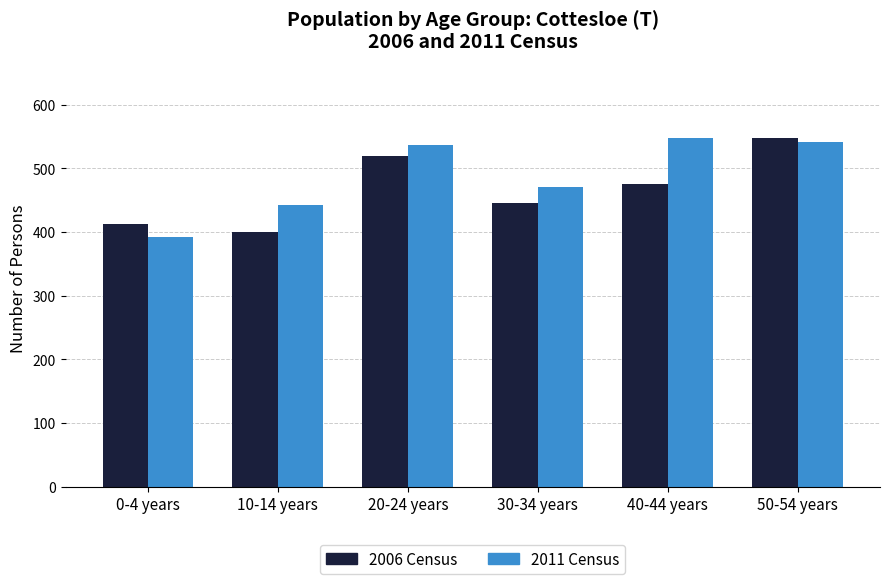

What is the difference between the maximum and minimum values in the 2011 Census series?

156